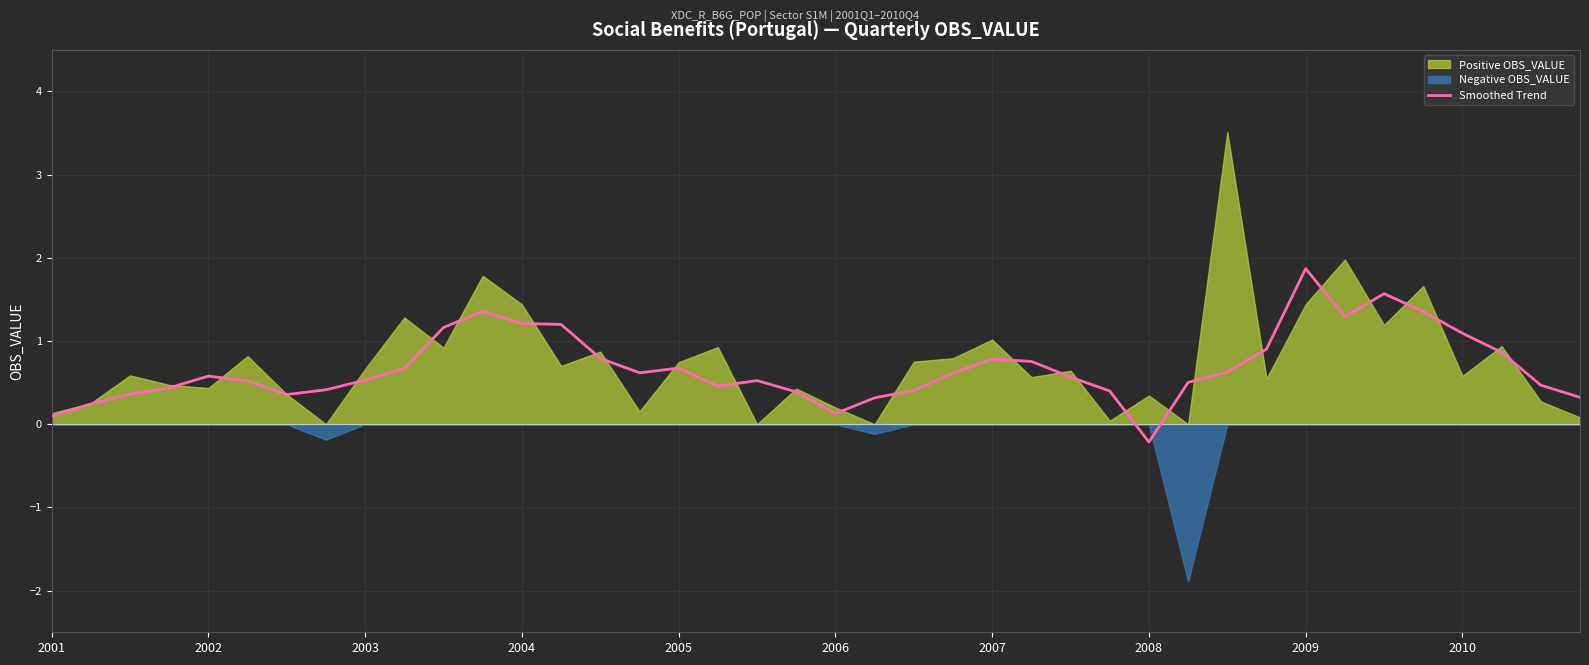

What is the change in value from 2002 to 27?

+0.2